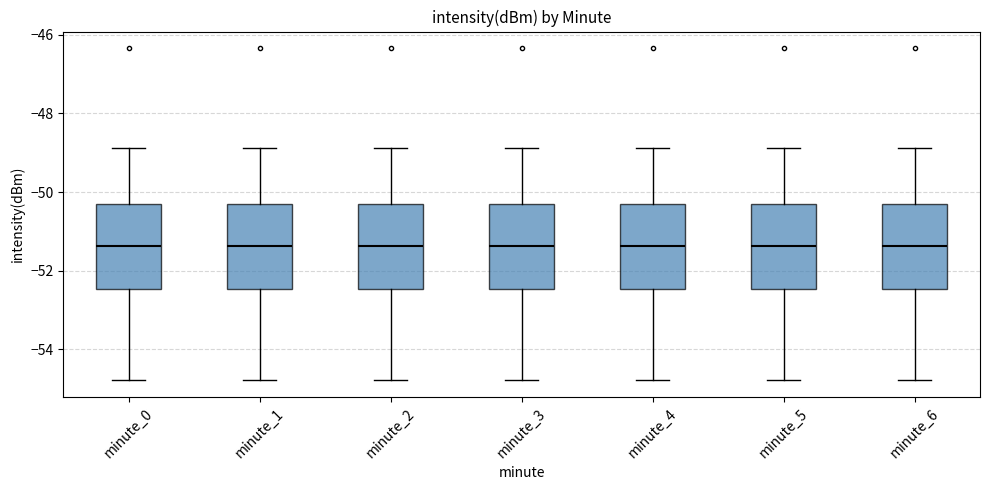

Reading left to right, transcribe this box plot: for each box, give where its median line is, the range the box spans, and where its two whiskers end, as read against the y-axis. The values are not printed on the chart, so give them approximately, as read against the axis.

minute_0: median -51.4, box -52.4 to -50.4, whiskers -54.8 to -48.8
minute_1: median -51.4, box -52.4 to -50.4, whiskers -54.8 to -48.8
minute_2: median -51.4, box -52.4 to -50.4, whiskers -54.8 to -48.8
minute_3: median -51.4, box -52.4 to -50.4, whiskers -54.8 to -48.8
minute_4: median -51.4, box -52.4 to -50.4, whiskers -54.8 to -48.8
minute_5: median -51.4, box -52.4 to -50.4, whiskers -54.8 to -48.8
minute_6: median -51.4, box -52.4 to -50.4, whiskers -54.8 to -48.8